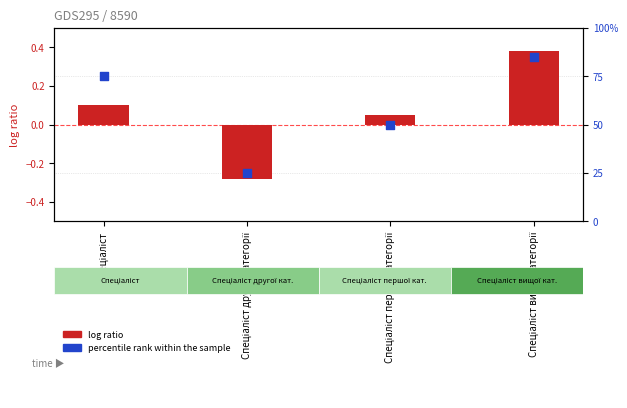

What are all the series names shown in the legend?

log ratio, percentile rank within the sample